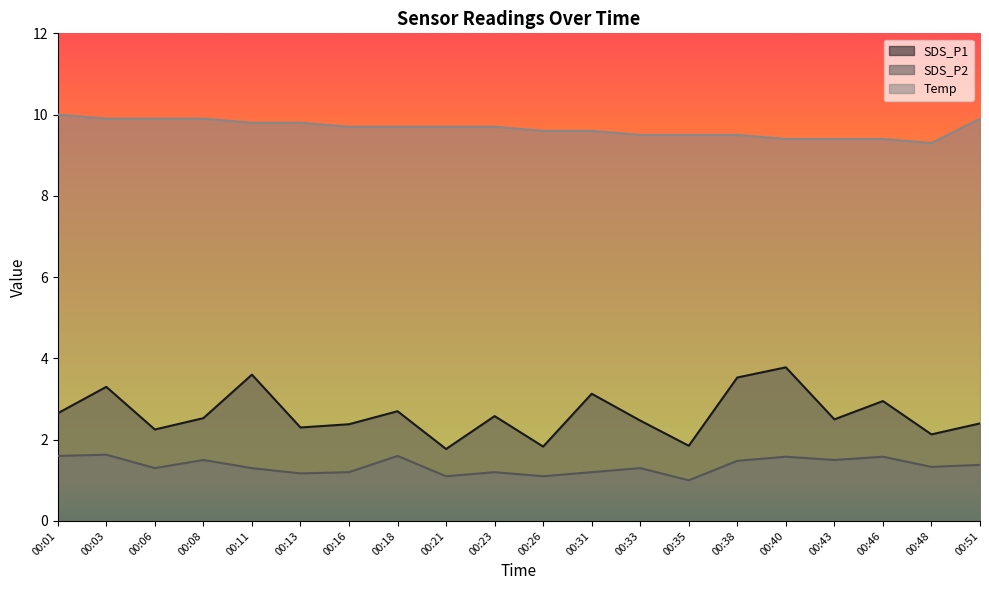

Which series has the largest total across all categories?

Temp